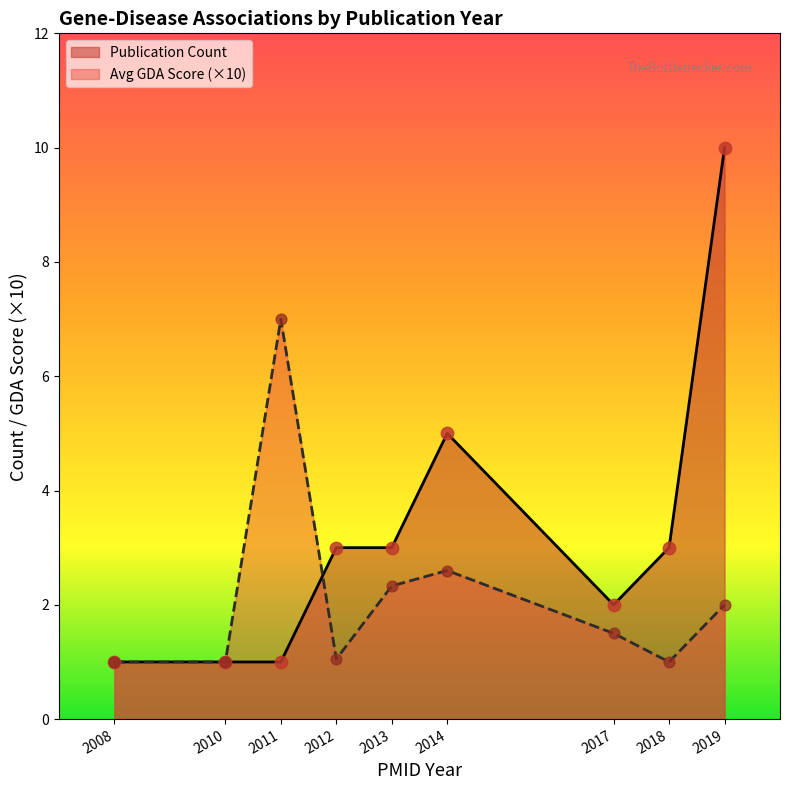

Which series has the largest total across all categories?

Publication Count